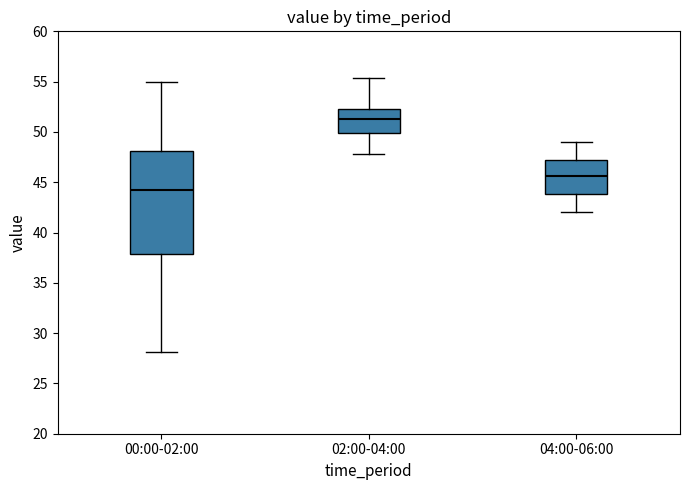

Comparing the boxes themselves (not the whiskers), which one is the tallest?

00:00-02:00